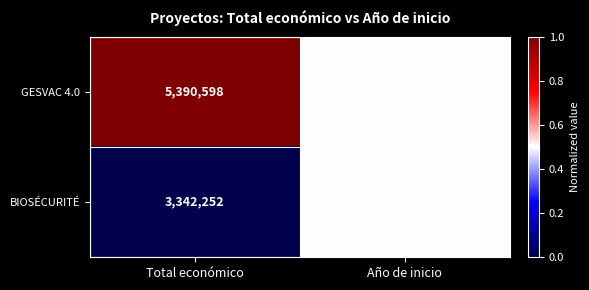

Which series changed the most between Total económico and Año de inicio?

GESVAC 4.0